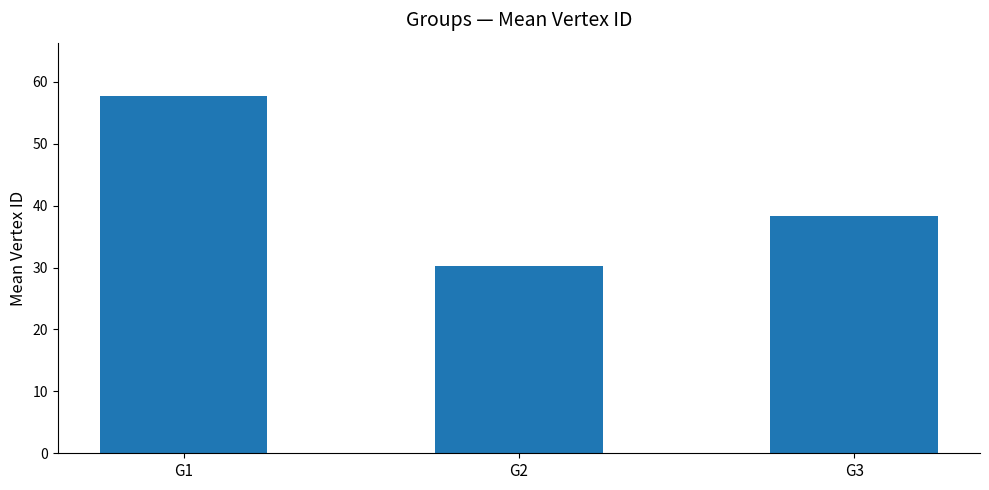

Reading right to left, list all the values displayed in this chart.

G3=38.3	G2=30.2	G1=57.7